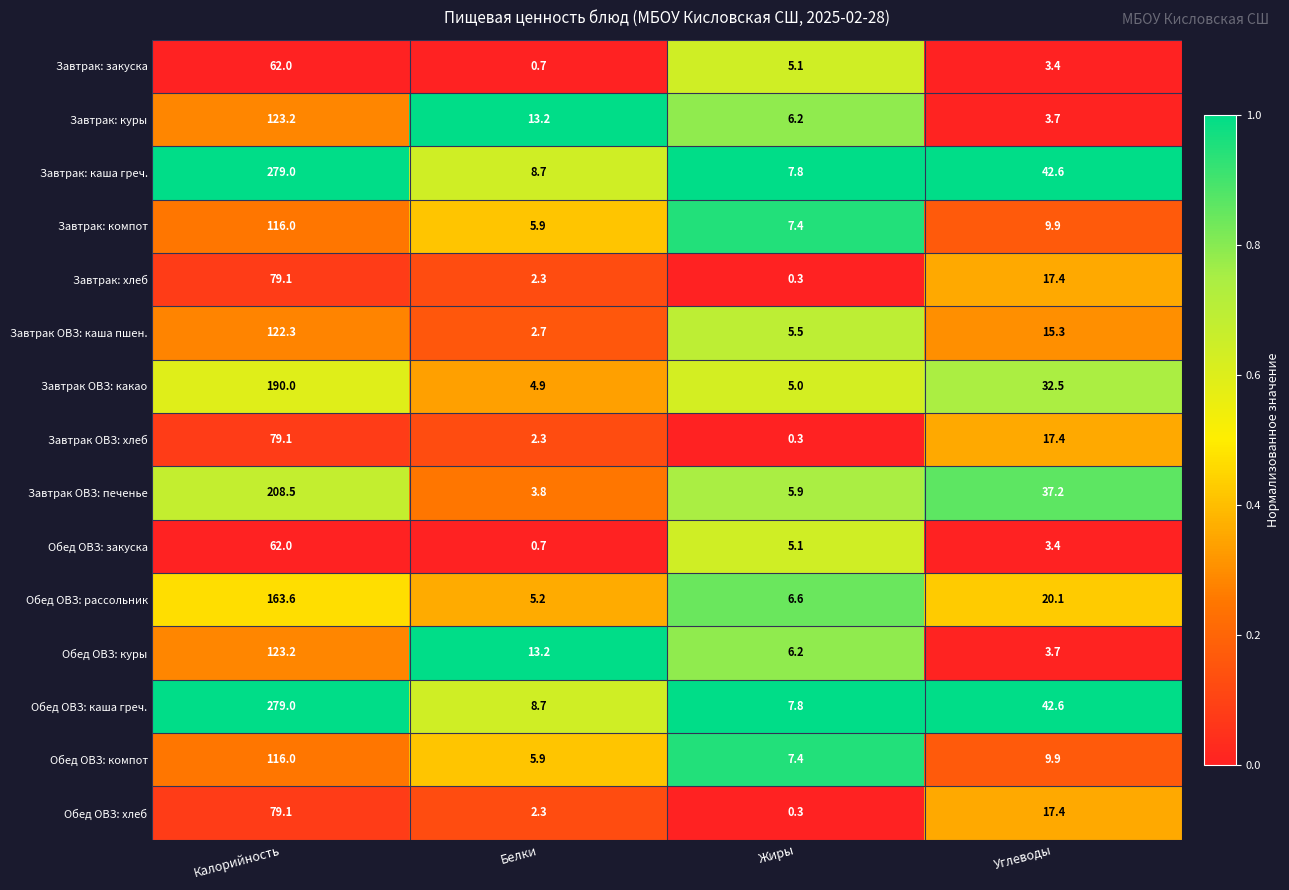

The Обед ОВЗ: компот series shows 9.9 at Углеводы. True or false?

True